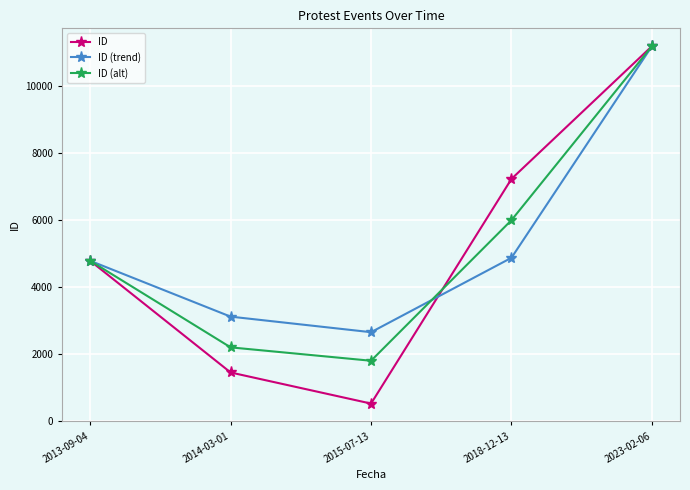

Reading left to right, what are all the values shown in this chart?

ID: 2013-09-04=4786	2014-03-01=1450	2015-07-13=521	2018-12-13=7232	2023-02-06=11196
ID (trend): 2013-09-04=4786	2014-03-01=3118	2015-07-13=2653	2018-12-13=4876	2023-02-06=11196
ID (alt): 2013-09-04=4786	2014-03-01=2200	2015-07-13=1800	2018-12-13=6000	2023-02-06=11196